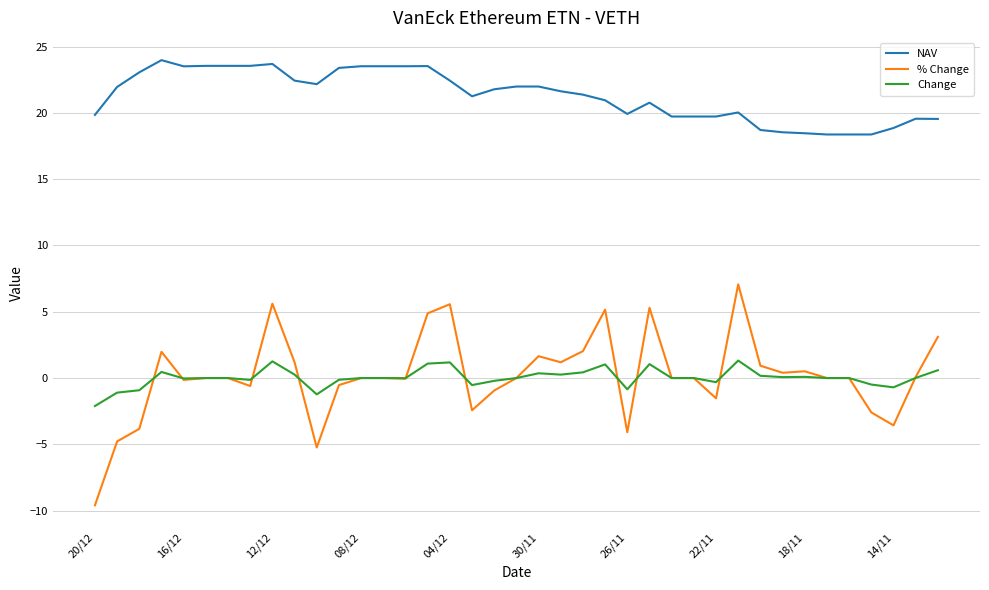

Which series has the largest range (max minus min)?

% Change